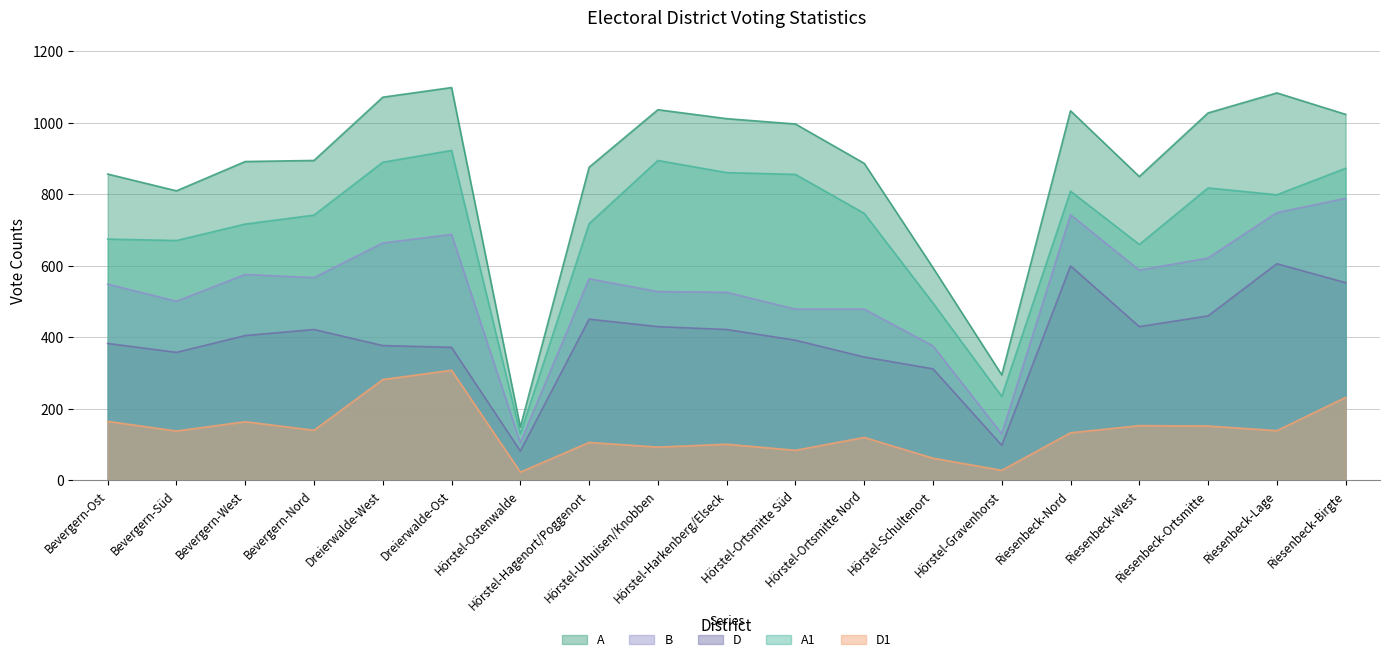

What is the minimum value for A1?

130